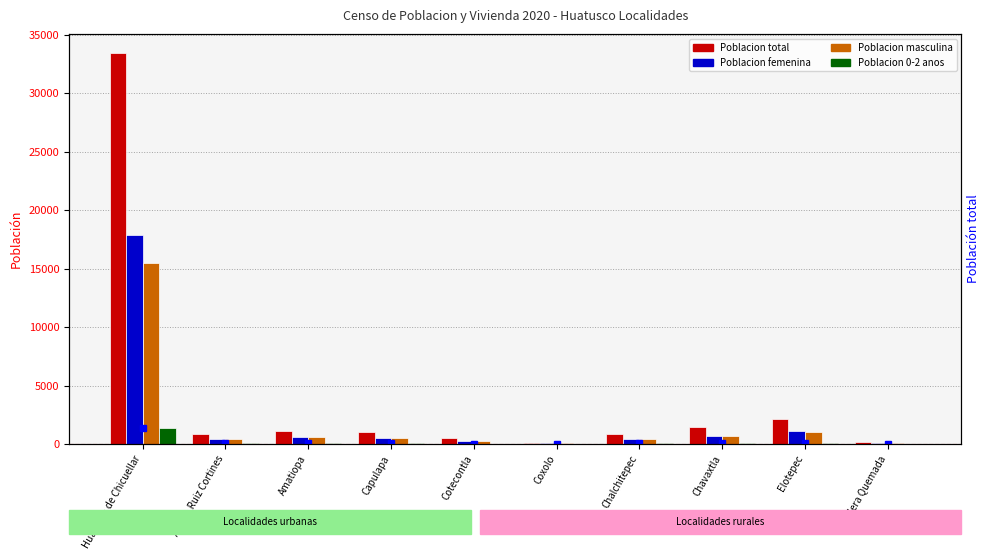

List the series in order of their peak value, highest first.

Poblacion total, Poblacion femenina, Poblacion masculina, Poblacion 0-2 anos